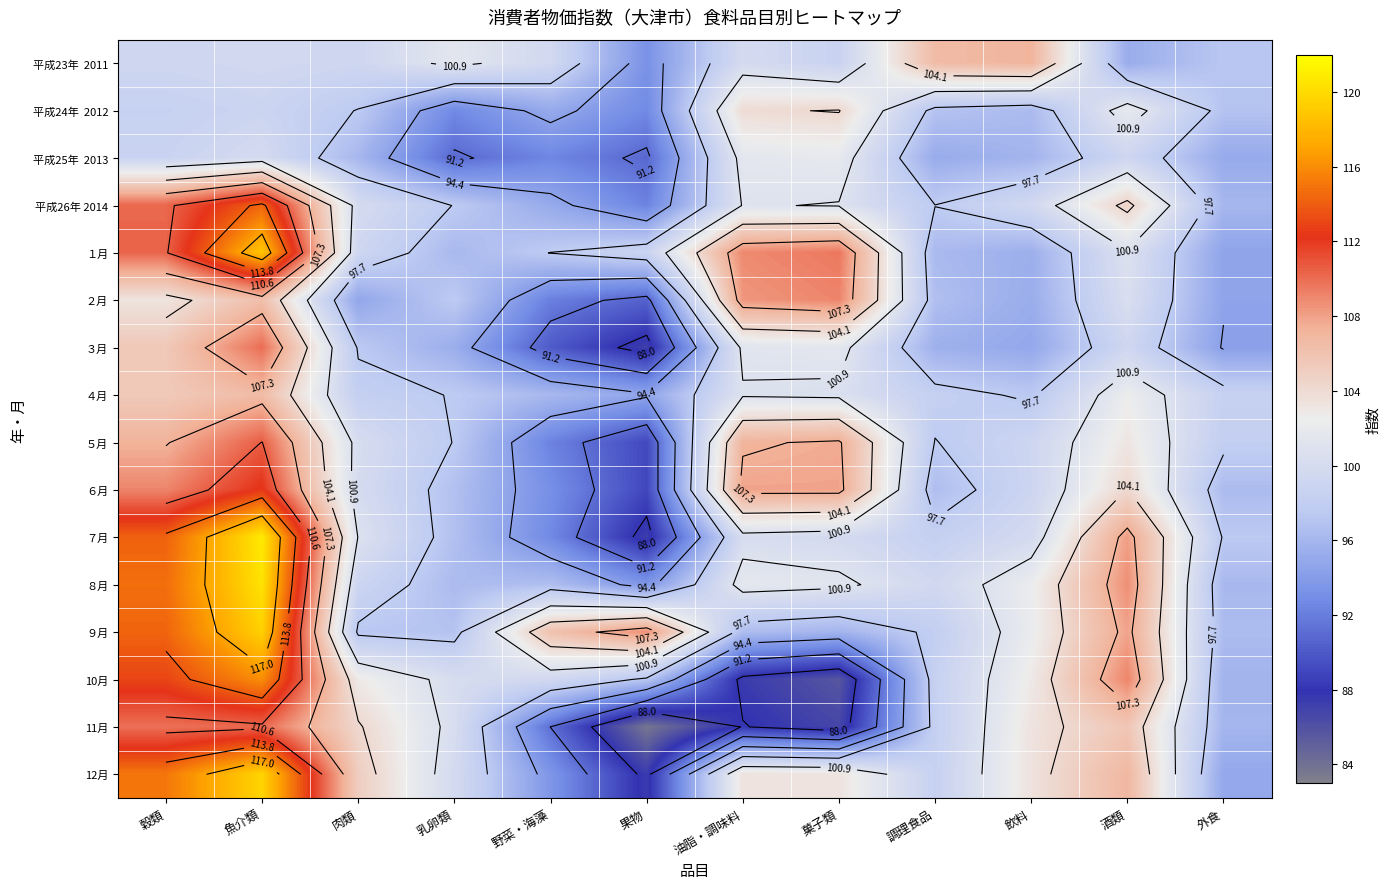

The 12月 series shows 25.7 at 魚介類. True or false?

False